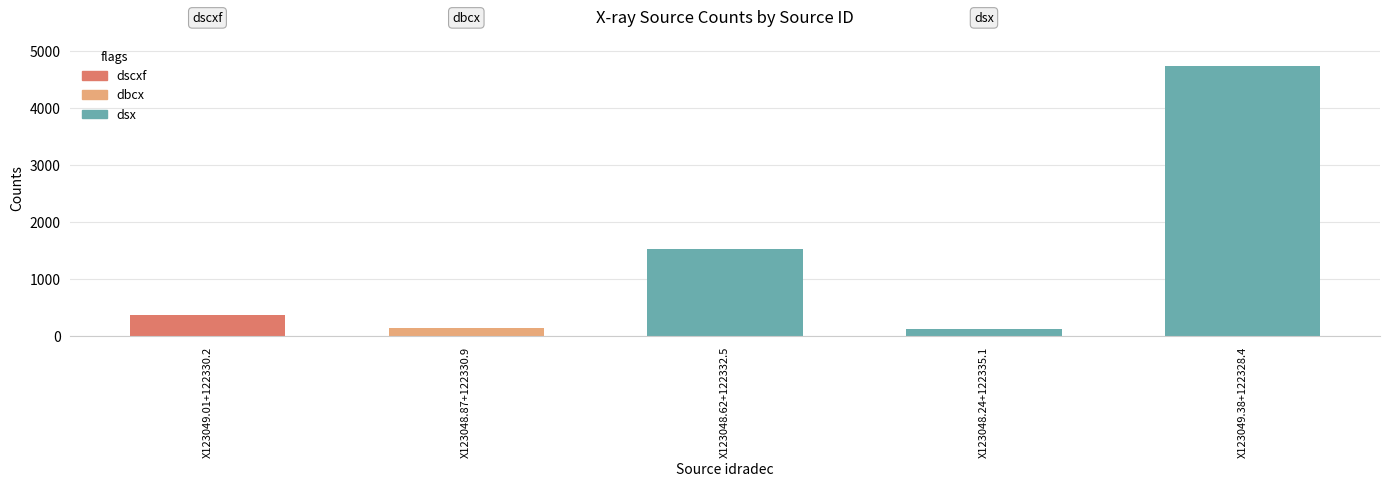

What is the maximum value shown in the chart?

4723.8